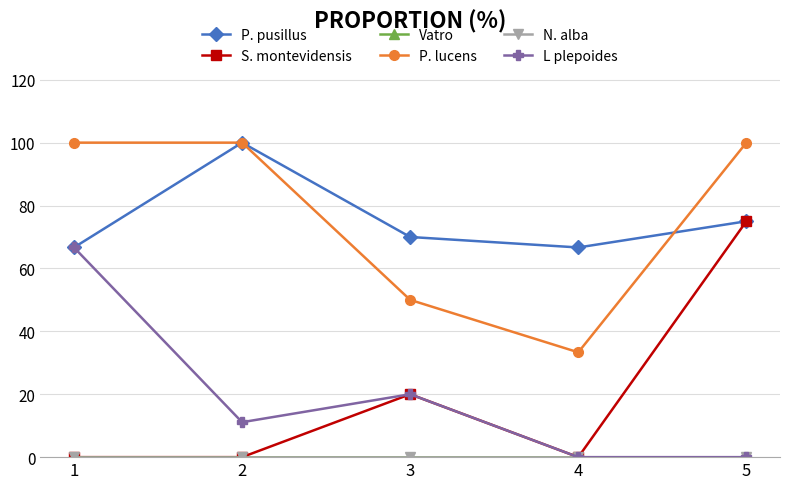

What is the sum of all L plepoides values?

97.8